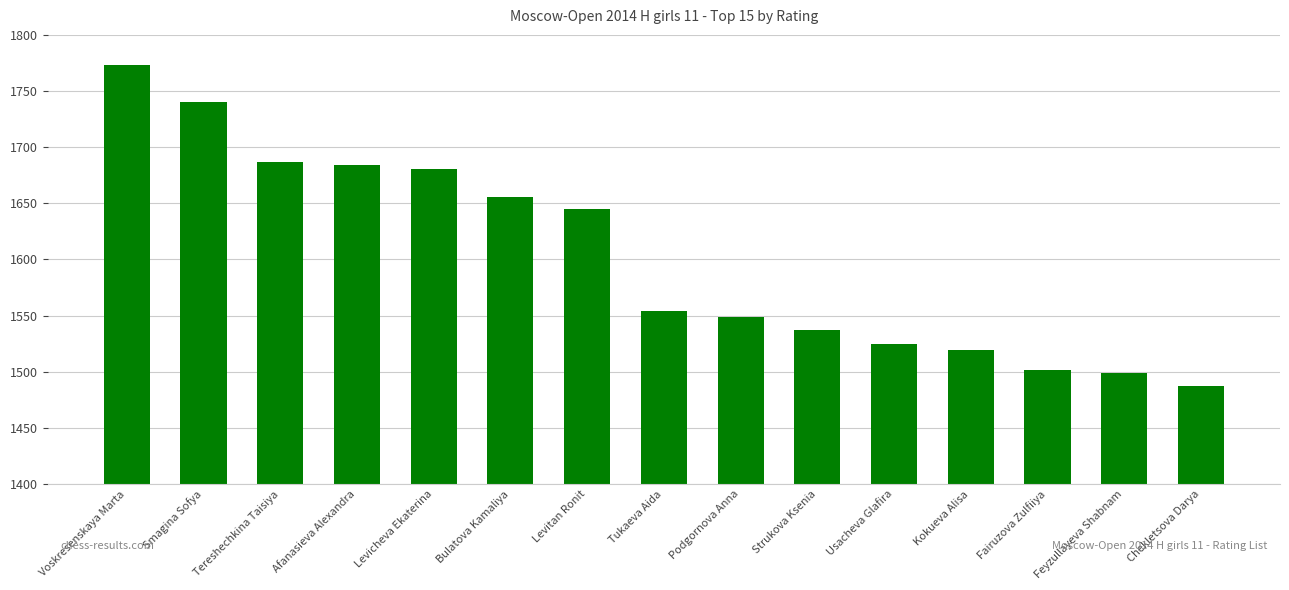

Reading left to right, transcribe all the data shown in this chart.

1773	1740	1687	1684	1681	1656	1645	1554	1549	1537	1525	1519	1502	1499	1487